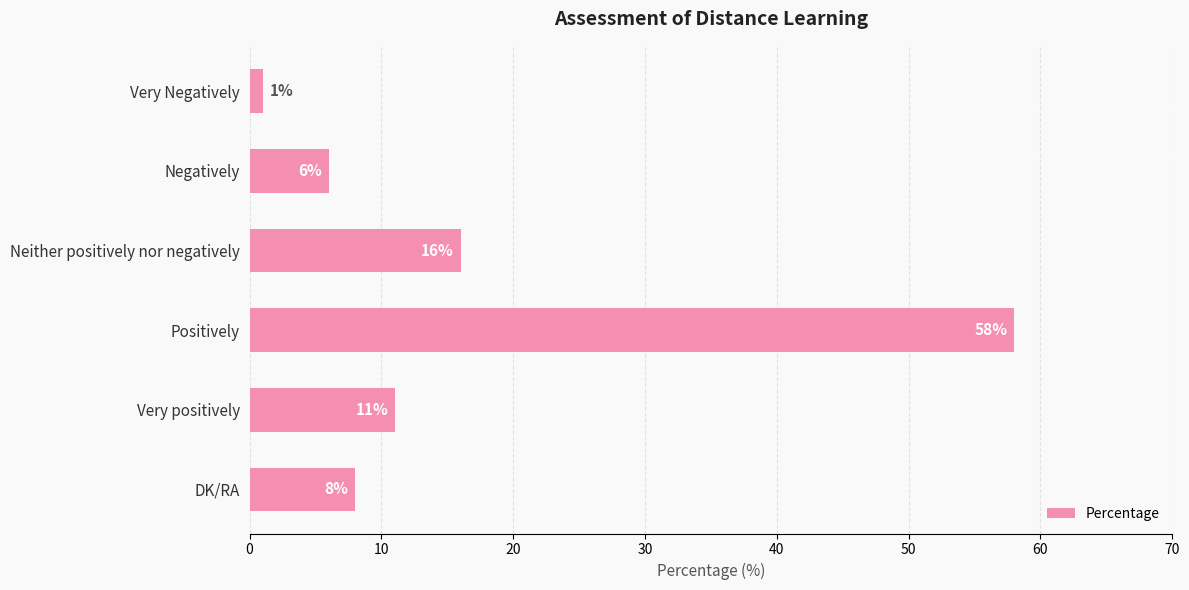

What is the ratio of the value at Positively to the value at Neither positively nor negatively?

3.6